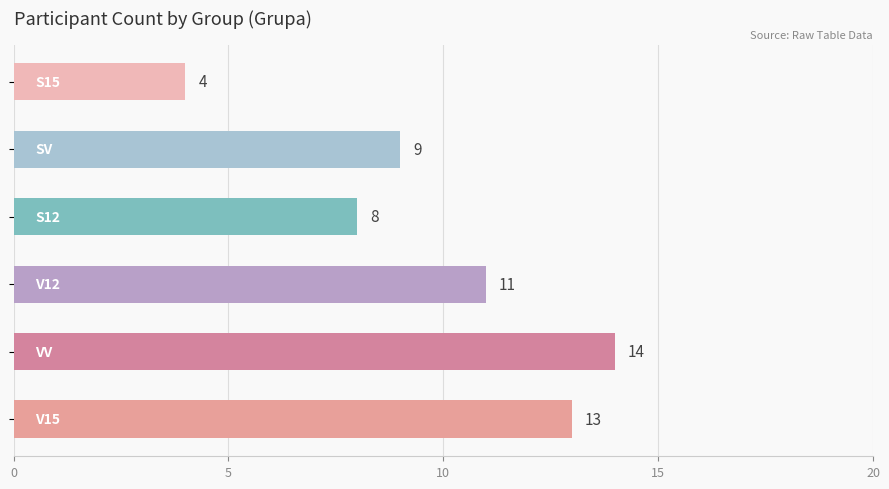

What is the smallest value displayed?

4